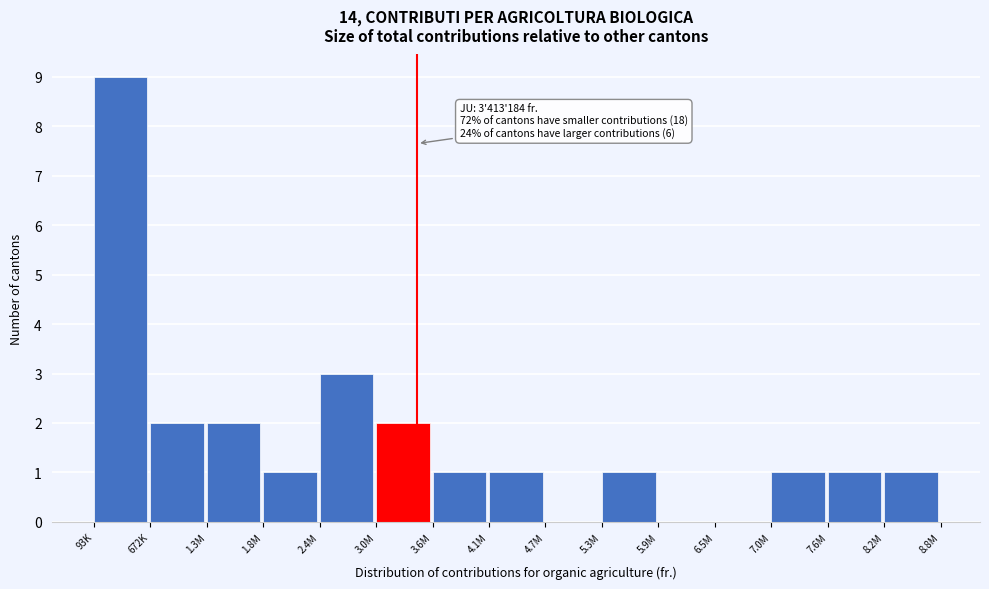

Reading left to right, transcribe all the data shown in this chart.

93K=9	672K=2	1.3M=2	1.8M=1	2.4M=3	3.0M=2	3.6M=1	4.1M=1	4.7M=0	5.3M=1	5.9M=0	6.5M=0	7.0M=1	7.6M=1	8.2M=1